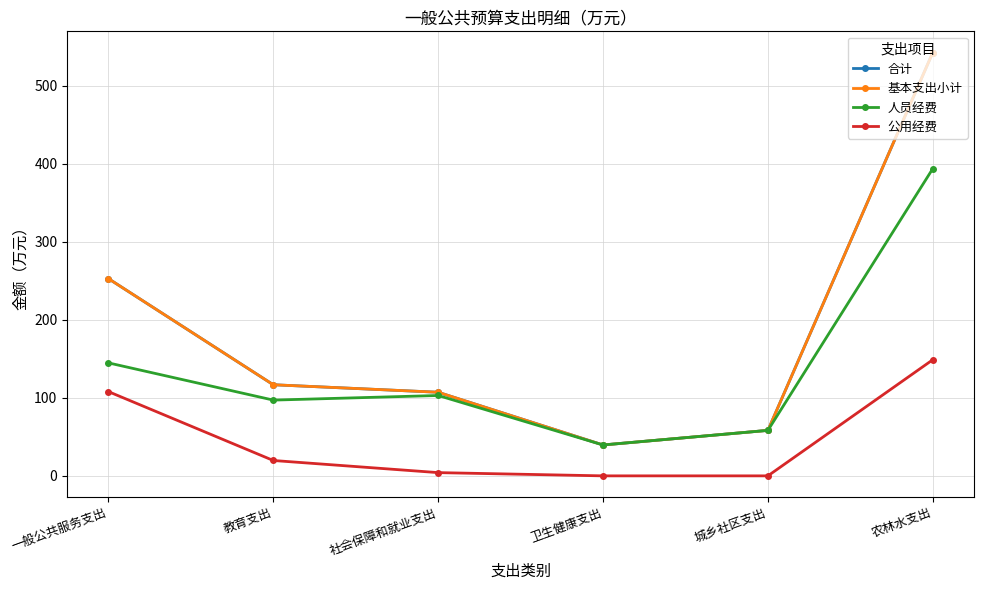

The 合计 series shows 107.2 at 社会保障和就业支出. True or false?

True